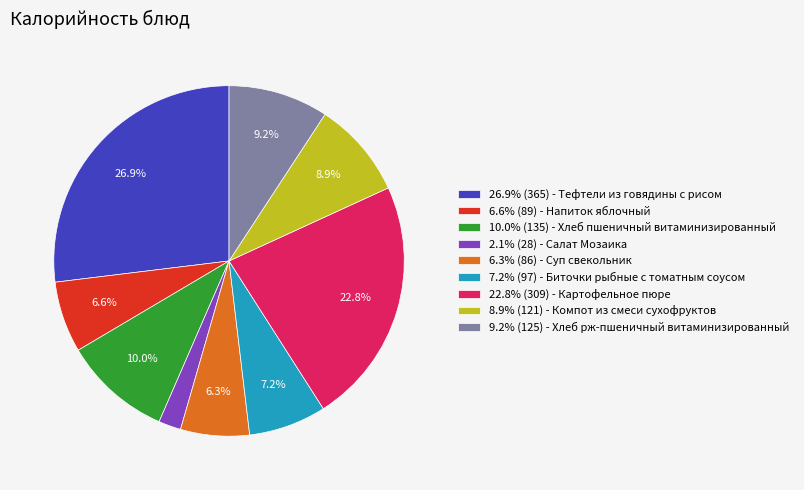

What is the ratio of the value at 10.0% (135) - Хлеб пшеничный витаминизированный to the value at 6.6% (89) - Напиток яблочный?

1.5